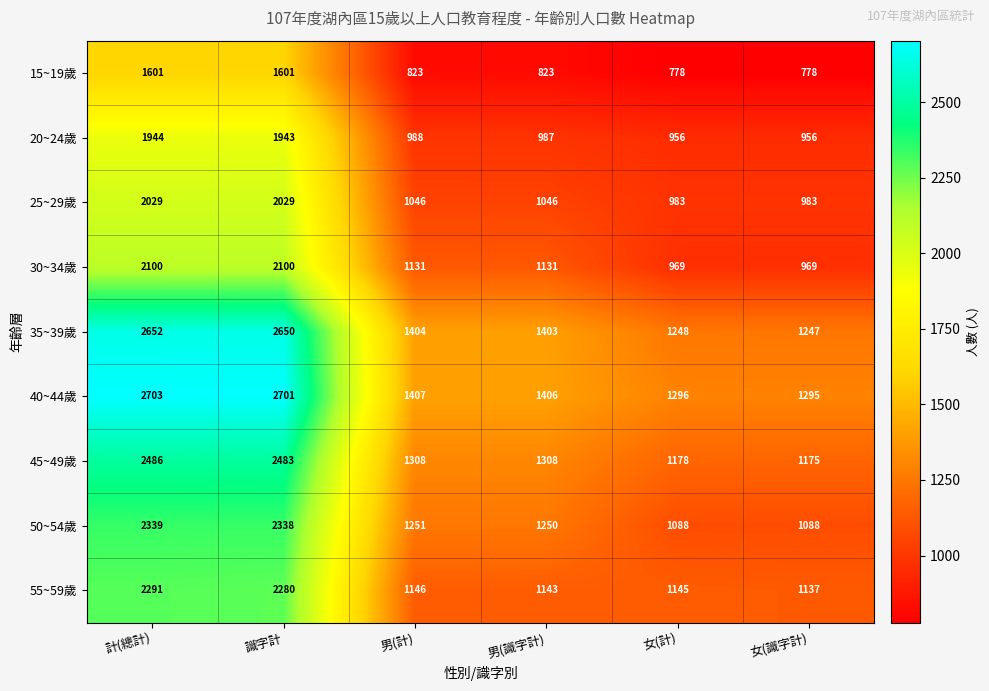

What is the difference between the highest and lowest values at 計(總計)?

1102